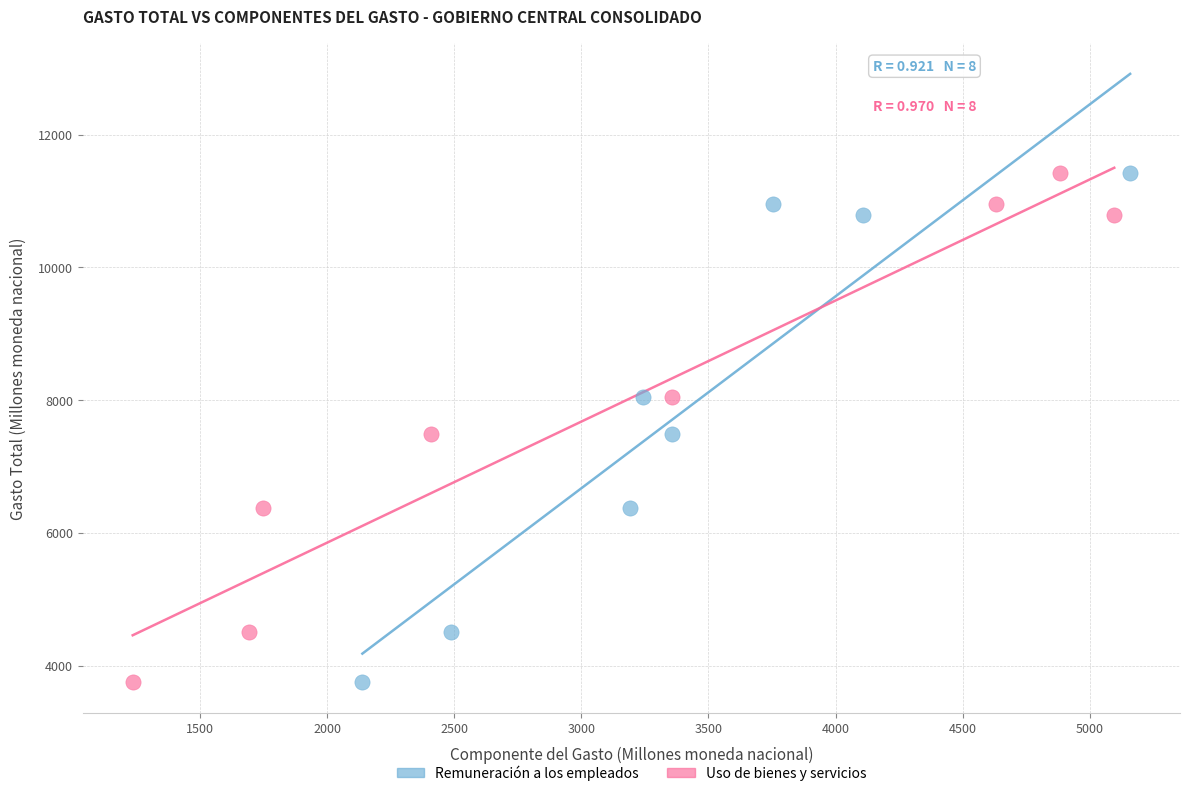

What are all the series names shown in the legend?

Remuneración a los empleados, Uso de bienes y servicios